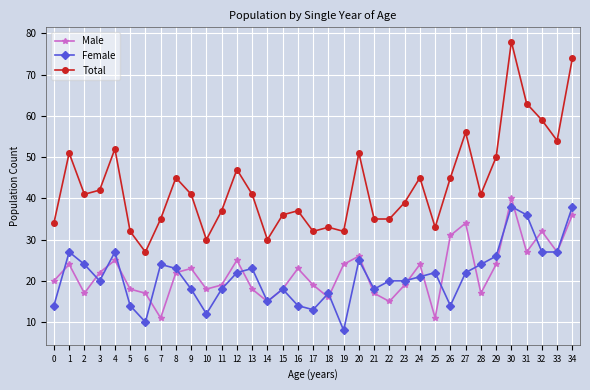

Rank the series by their maximum value, from highest to lowest.

Total, Male, Female